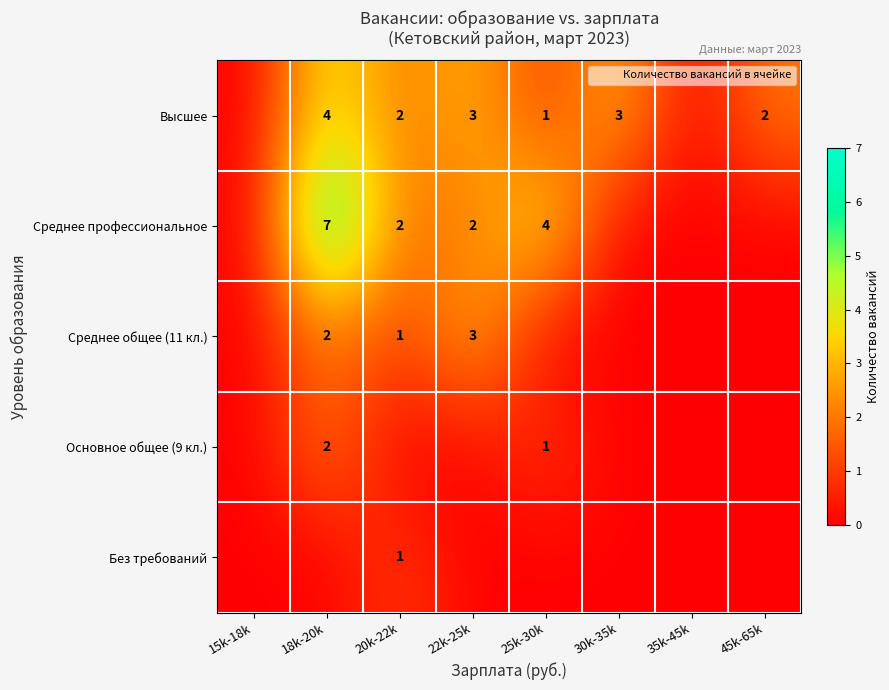

What is the sum of all Среднее профессиональное values?

15